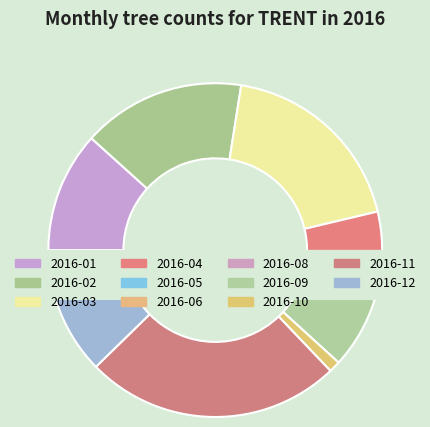

To the nearest percent, what is the average slice percentage?

8%